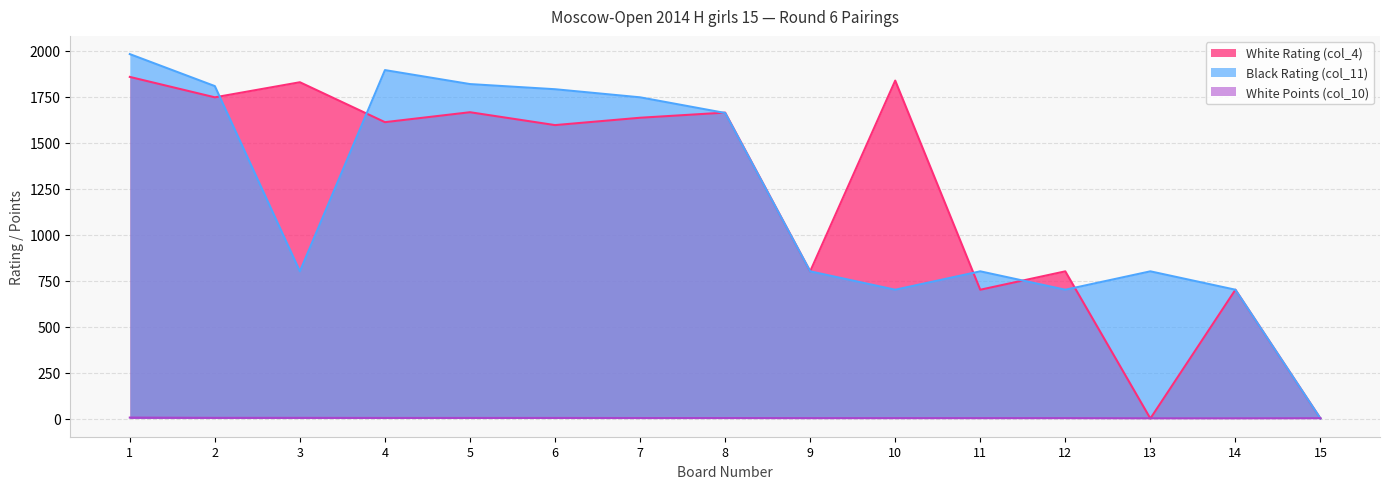

What are all the series names shown in the legend?

White Rating (col_4), Black Rating (col_11), White Points (col_10)